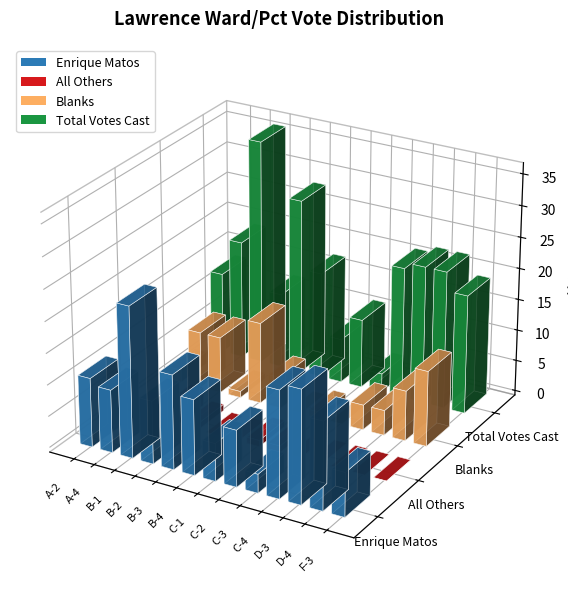

Rank the series by their maximum value, from lowest to highest.

All Others, Blanks, Enrique Matos, Total Votes Cast